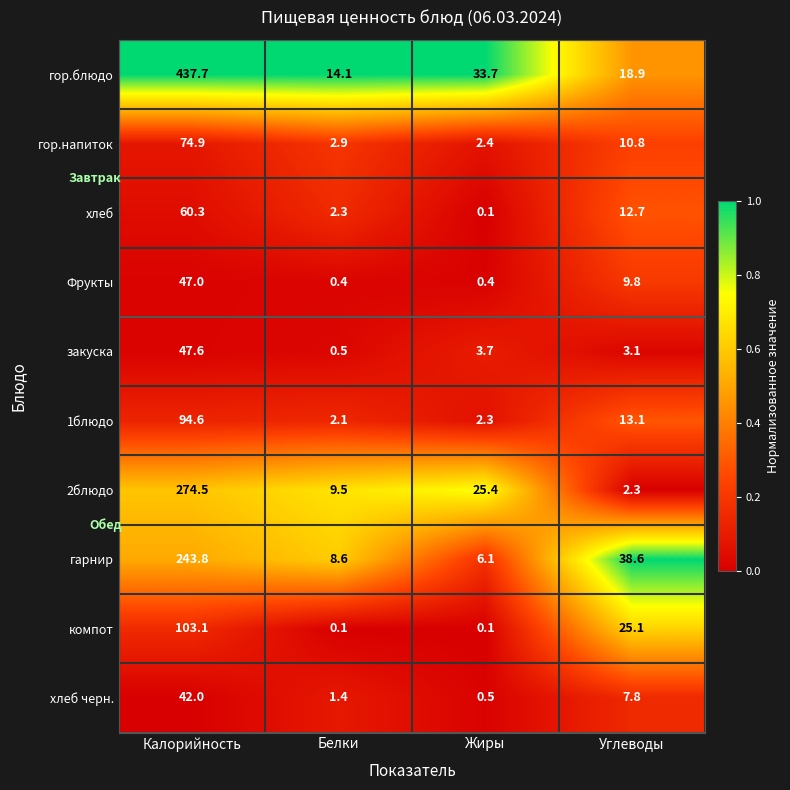

How many series are shown in this chart?

10